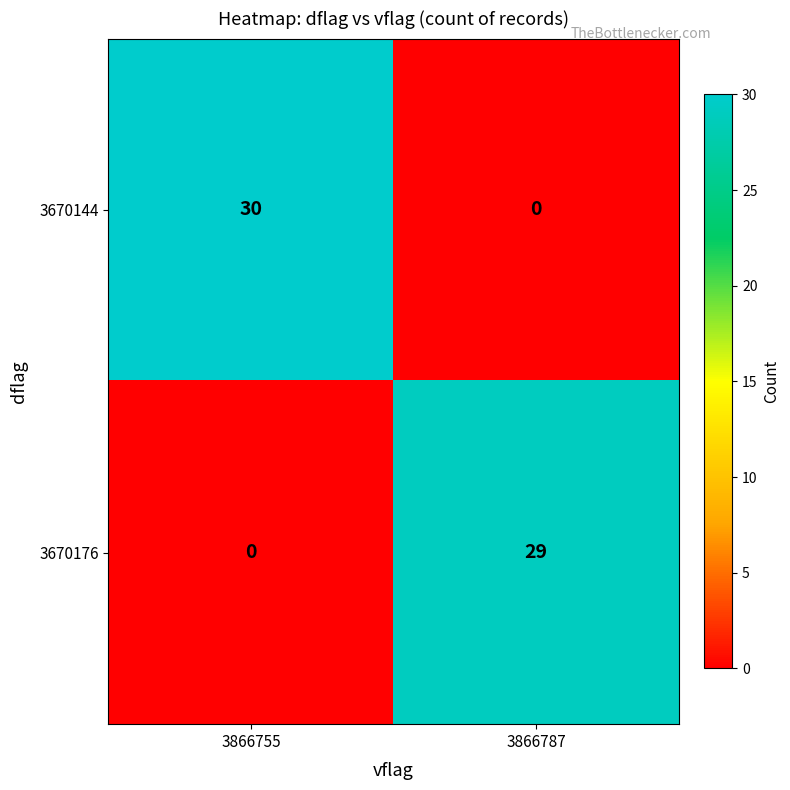

What is the difference between the highest and lowest values at 3866755?

30